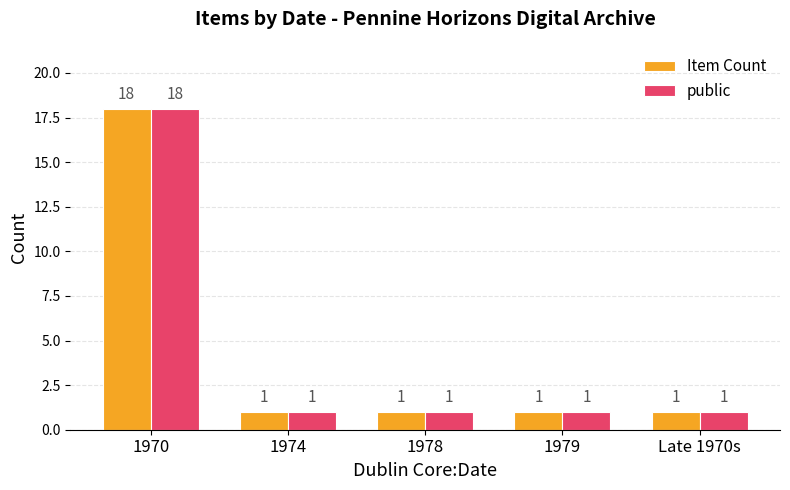

Does the chart contain stacked bars?

No